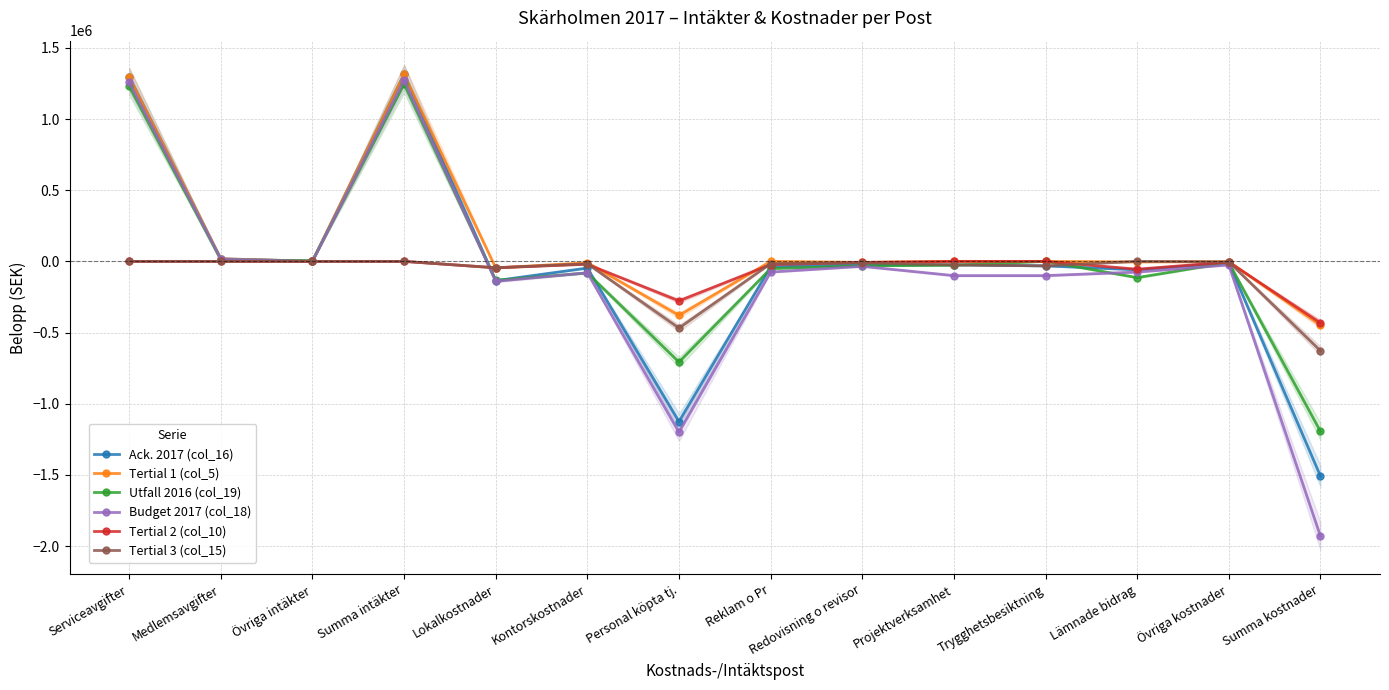

At which category does Utfall 2016 (col_19) reach its first local peak?

Summa intäkter